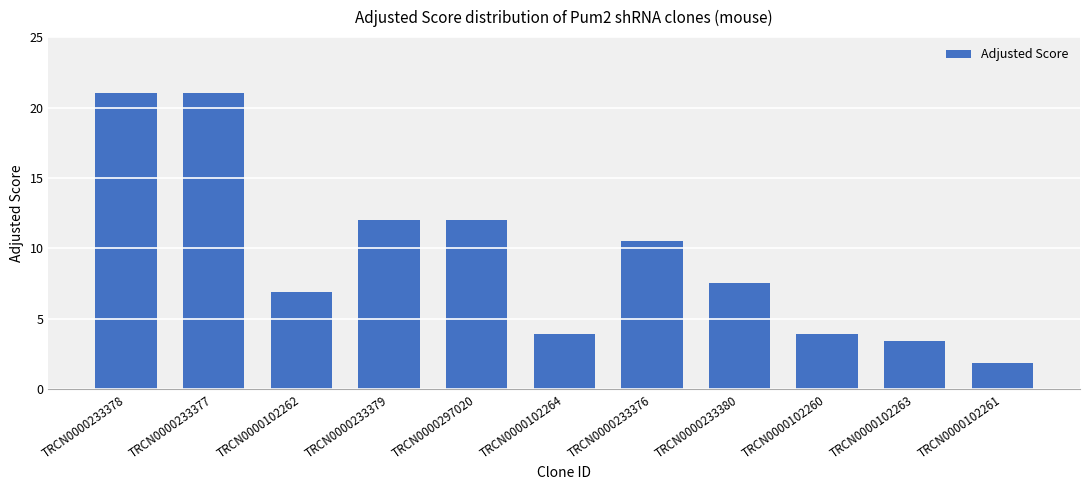

What is the label of the 9th bar from the right?

TRCN0000102262